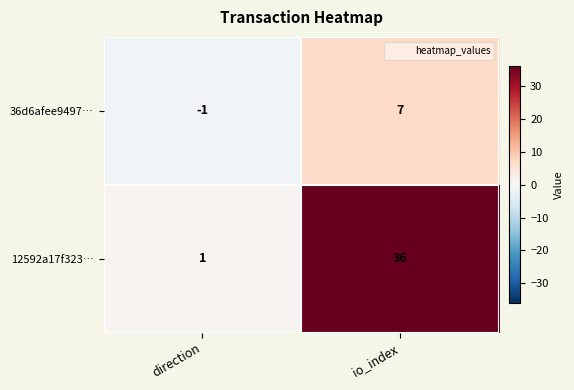

Reading right to left, transcribe all the data shown in this chart.

36d6afee9497…: 7	-1
12592a17f323…: 36	1